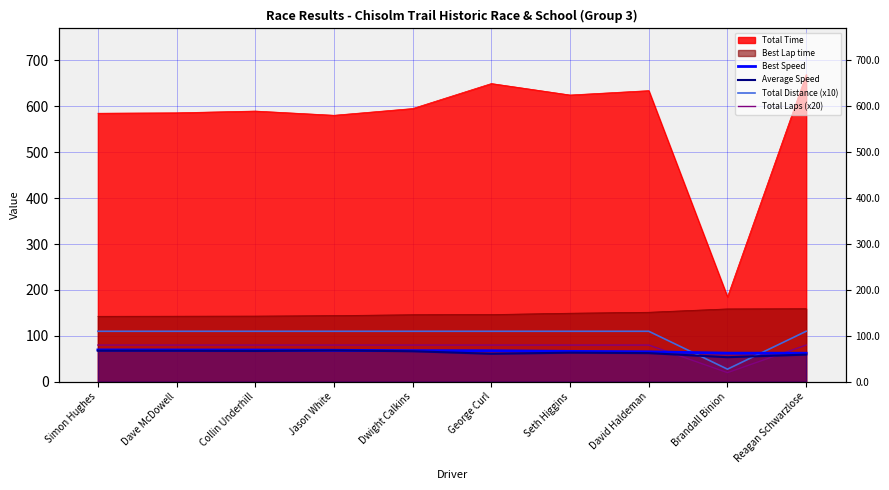

True or false: Total Laps (x20) has a value of 20.0 at Brandall Binion.

True